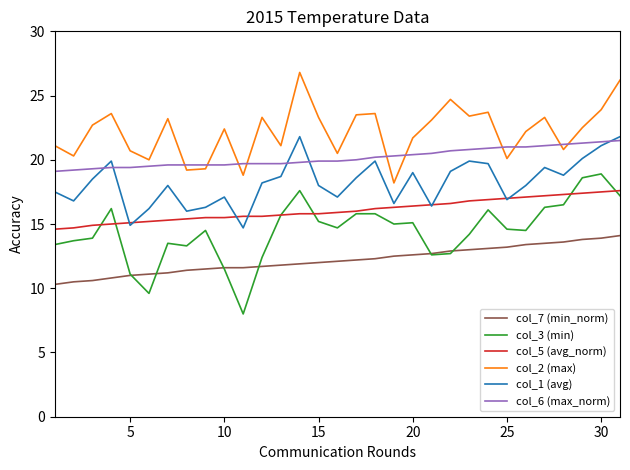

True or false: col_2 (max) has more than 0 points higher than both neighbors.

True